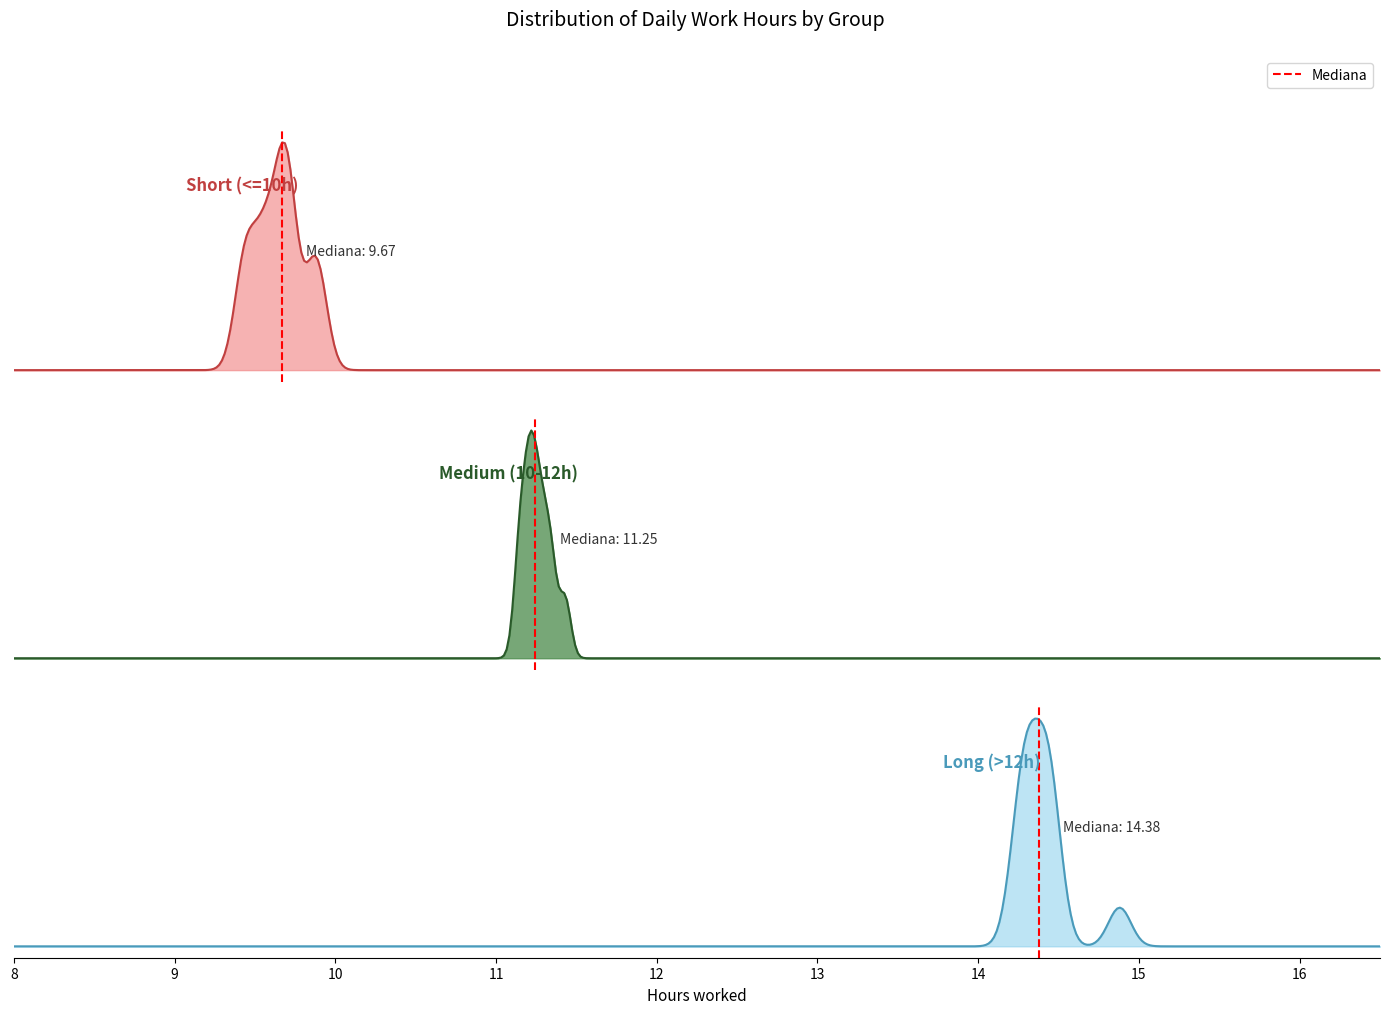

What is the change in value from 8 to 9?

+1